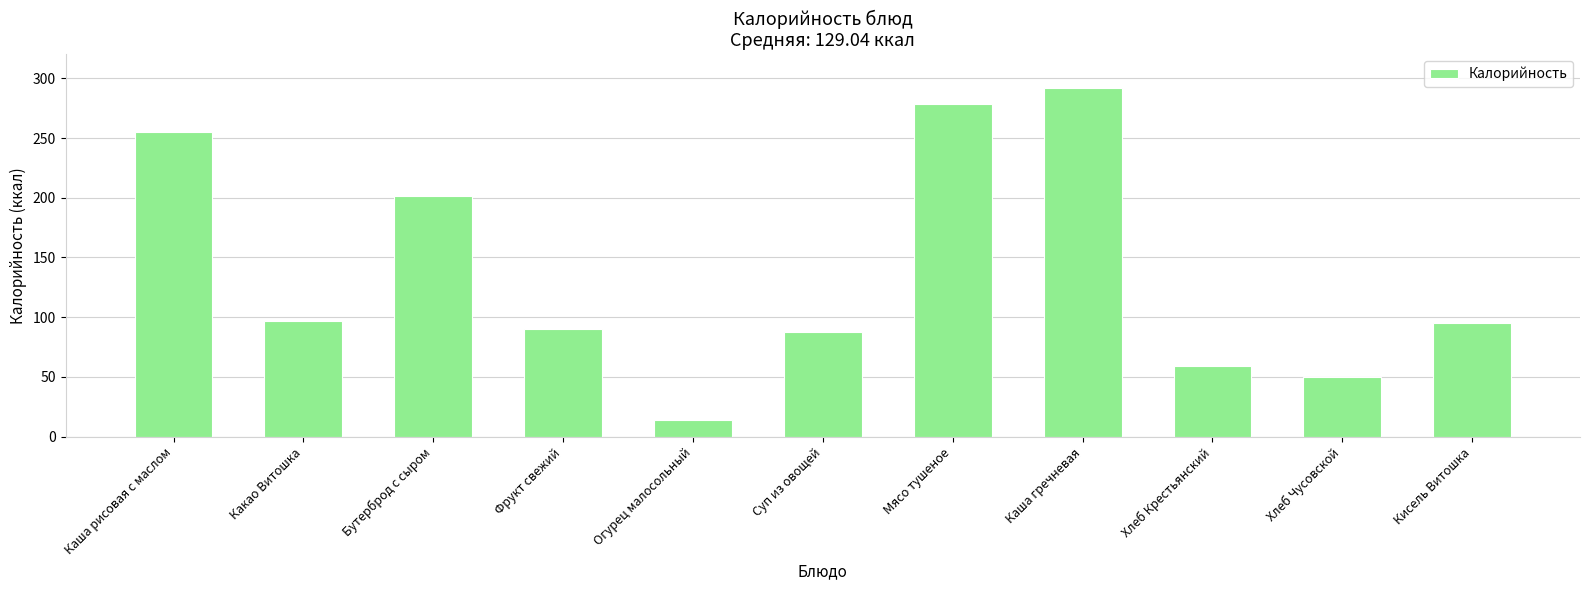

What is the label of the 9th bar from the left?

Хлеб Крестьянский